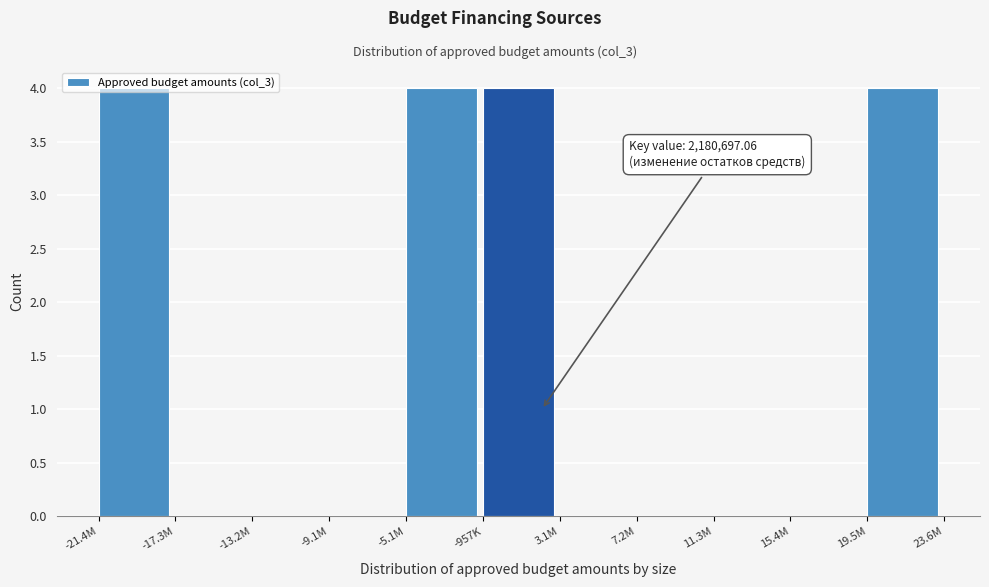

True or false: the data shows -2 at -17.3M.

False